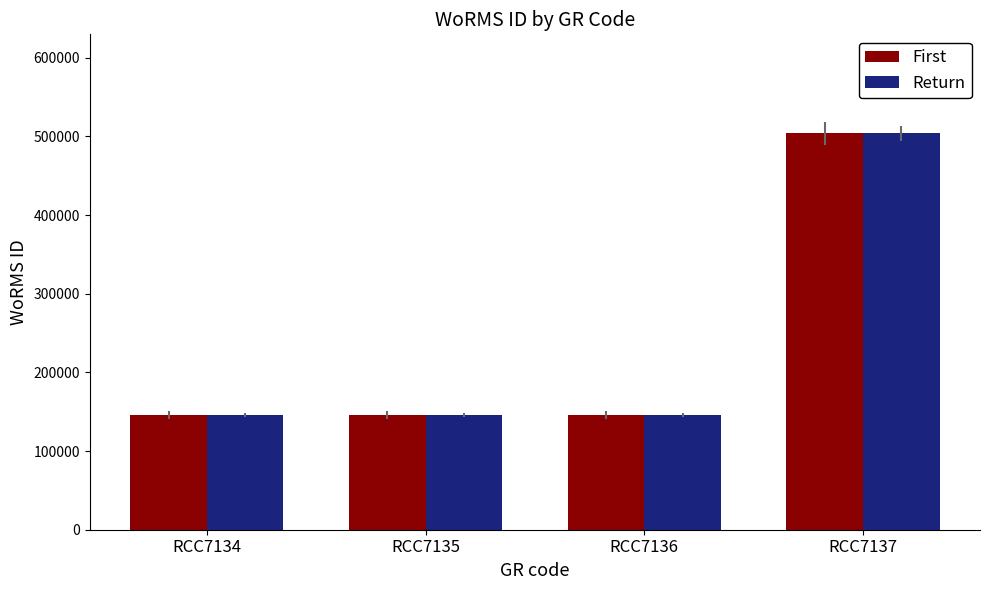

Reading left to right, extract all data points from this chart.

First: RCC7134=145902	RCC7135=145902	RCC7136=145902	RCC7137=503920
Return: RCC7134=145902	RCC7135=145902	RCC7136=145902	RCC7137=503920